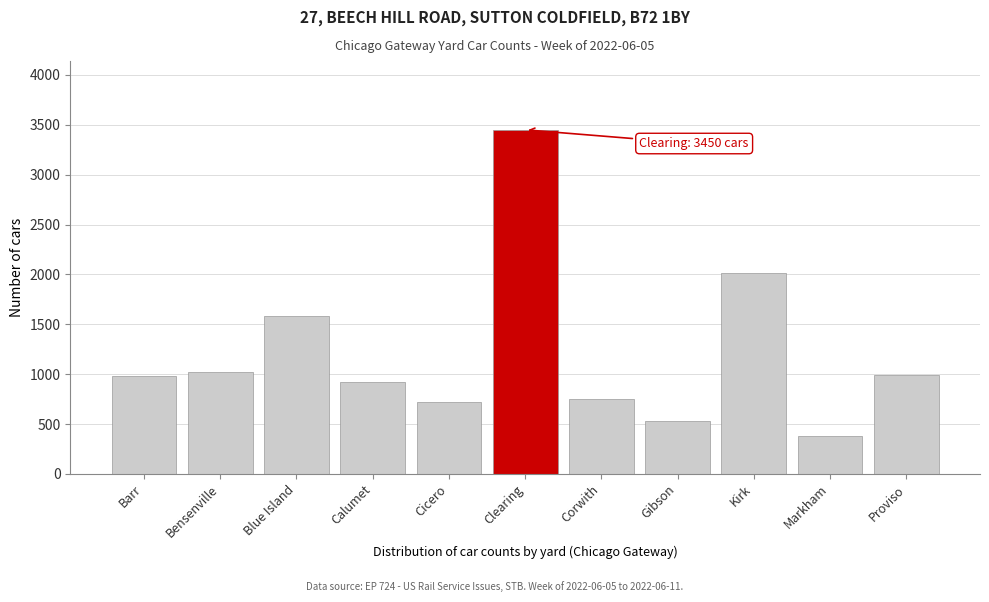

What is the label of the 10th bar from the right?

Bensenville